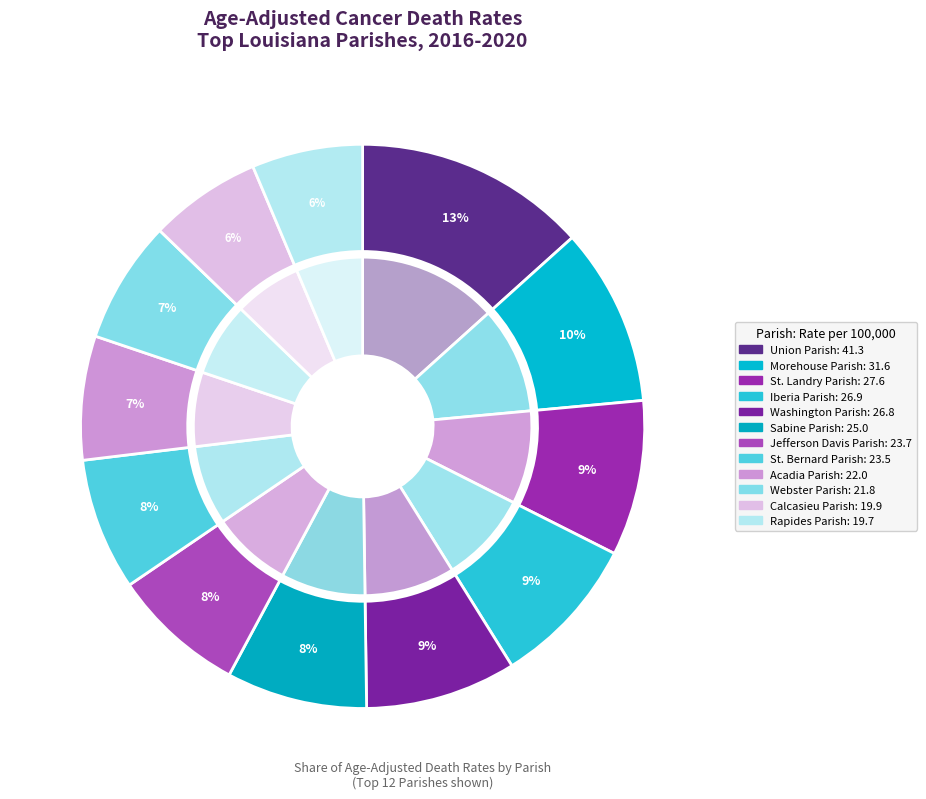

What portion of the pie excludes Washington Parish?

91.3%